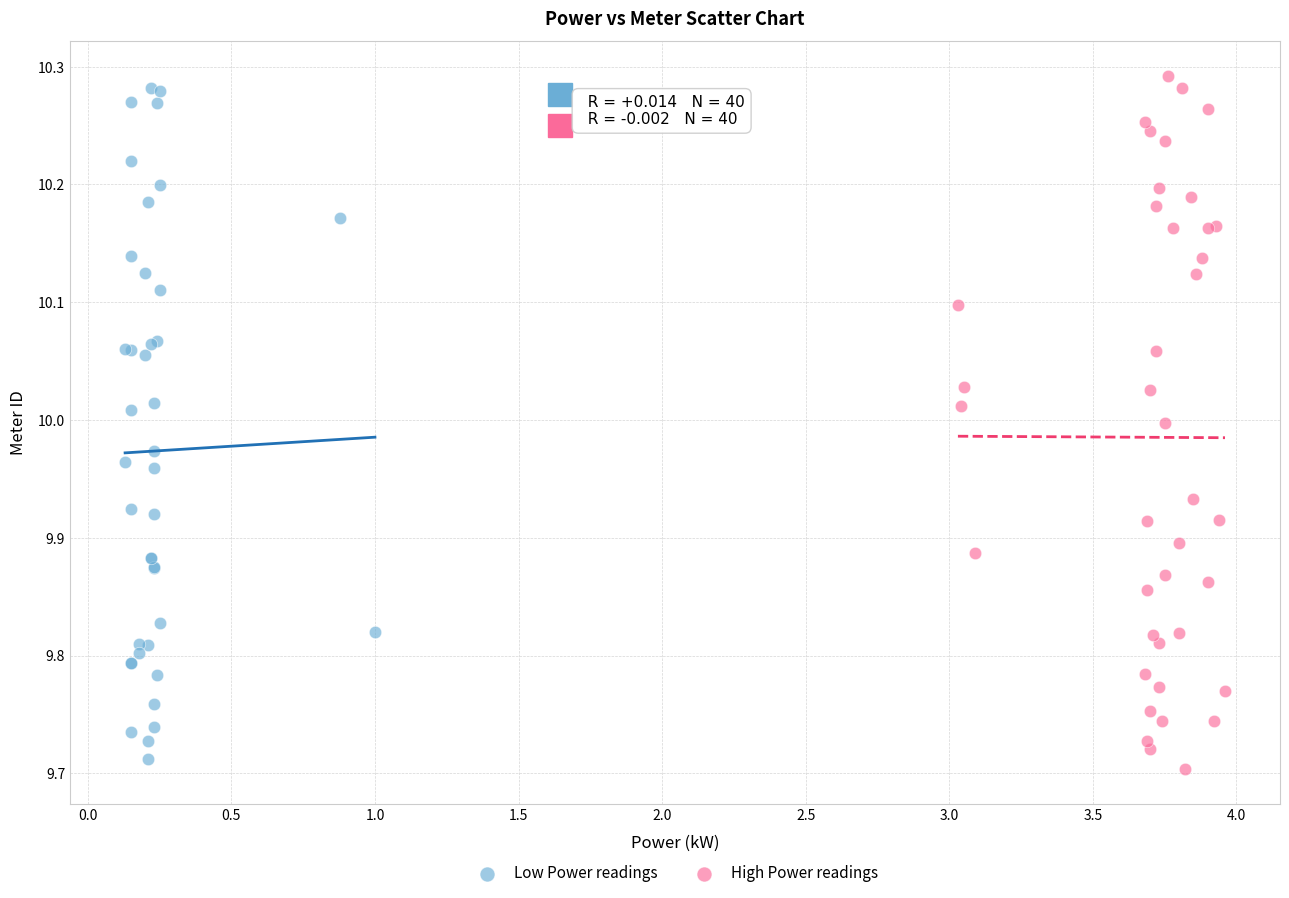

What are all the series names shown in the legend?

Low Power readings, High Power readings